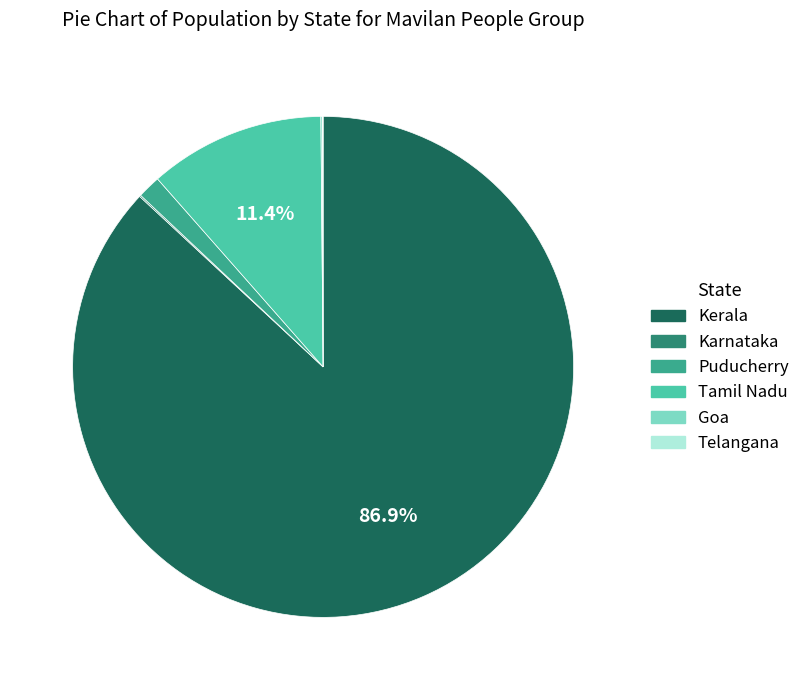

Does Tamil Nadu represent more than half of the total?

No